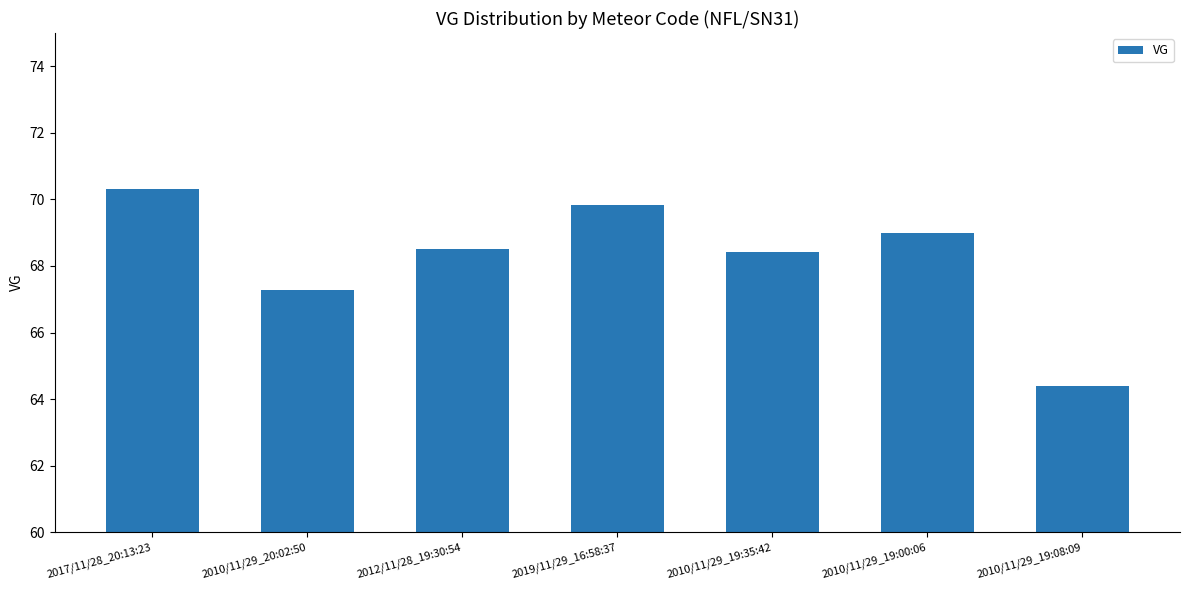

Does the chart contain stacked bars?

No